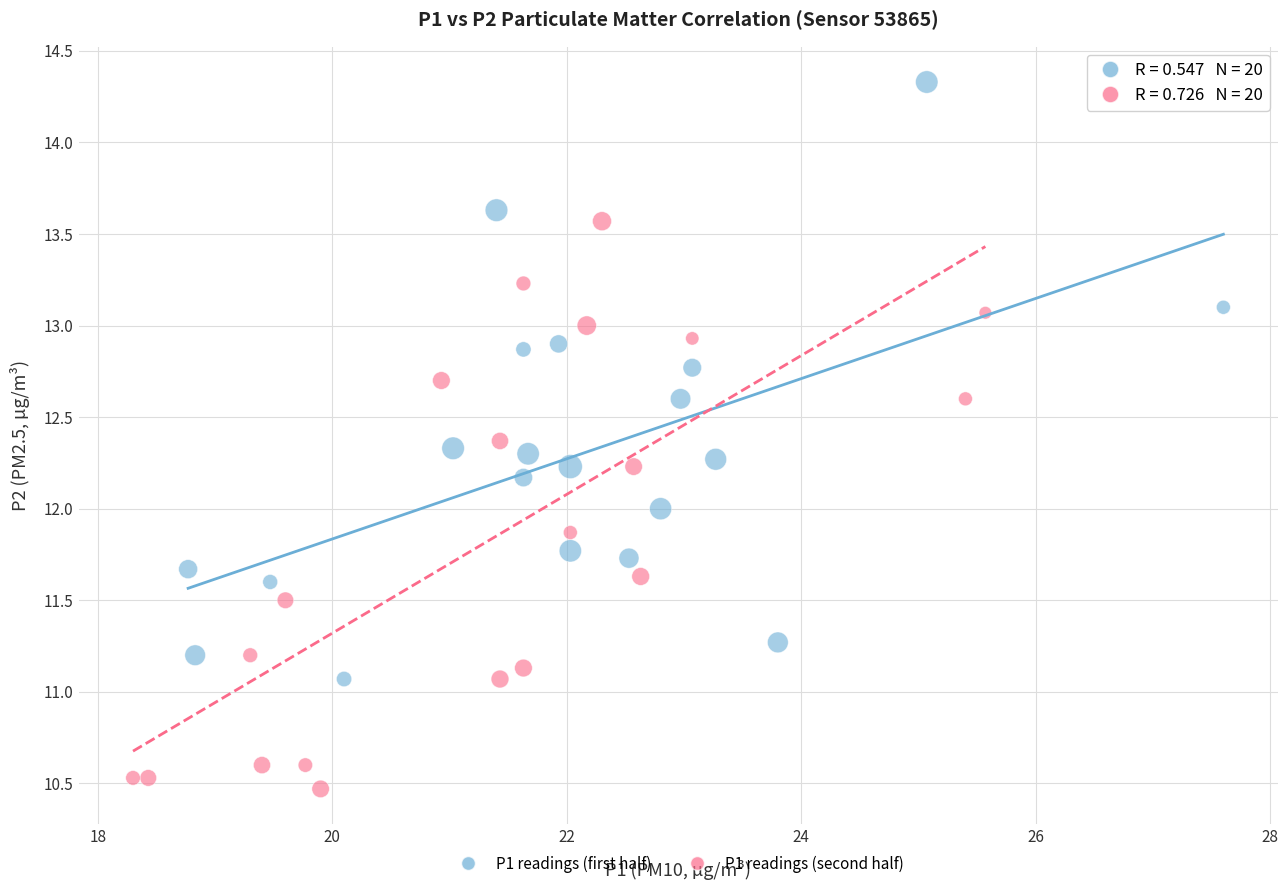

Which series has the widest spread of Y values?

P1 readings (first half)